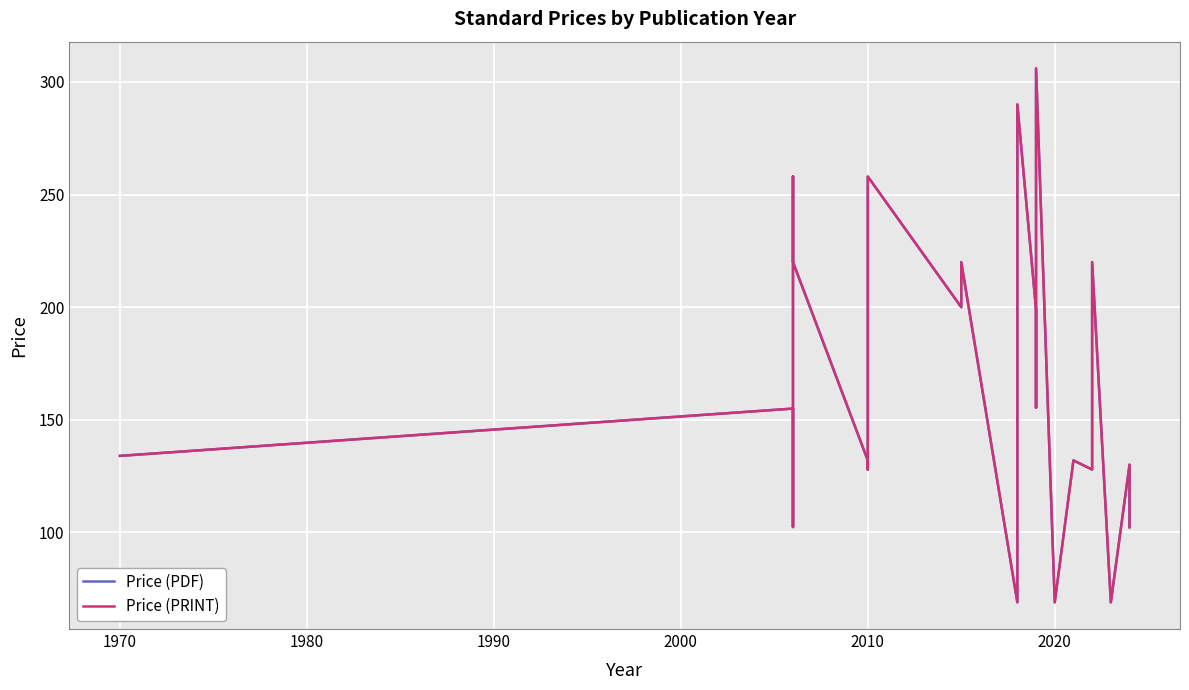

Reading right to left, transcribe all the data shown in this chart.

Price (PDF): 102.3	130.1	69.0	220.0	127.9	132.0	69.0	69.0	306.0	155.4	190.4	199.0	290.0	177.0	69.0	220.0	200.0	258.0	127.9	132.0	220.0	258.0	127.9	102.4	132.0	155.0	134.0
Price (PRINT): 102.3	130.1	69.0	220.0	127.9	132.0	69.0	69.0	306.0	155.4	190.4	199.0	290.0	177.0	69.0	220.0	200.0	258.0	127.9	132.0	220.0	258.0	127.9	102.4	132.0	155.0	134.0